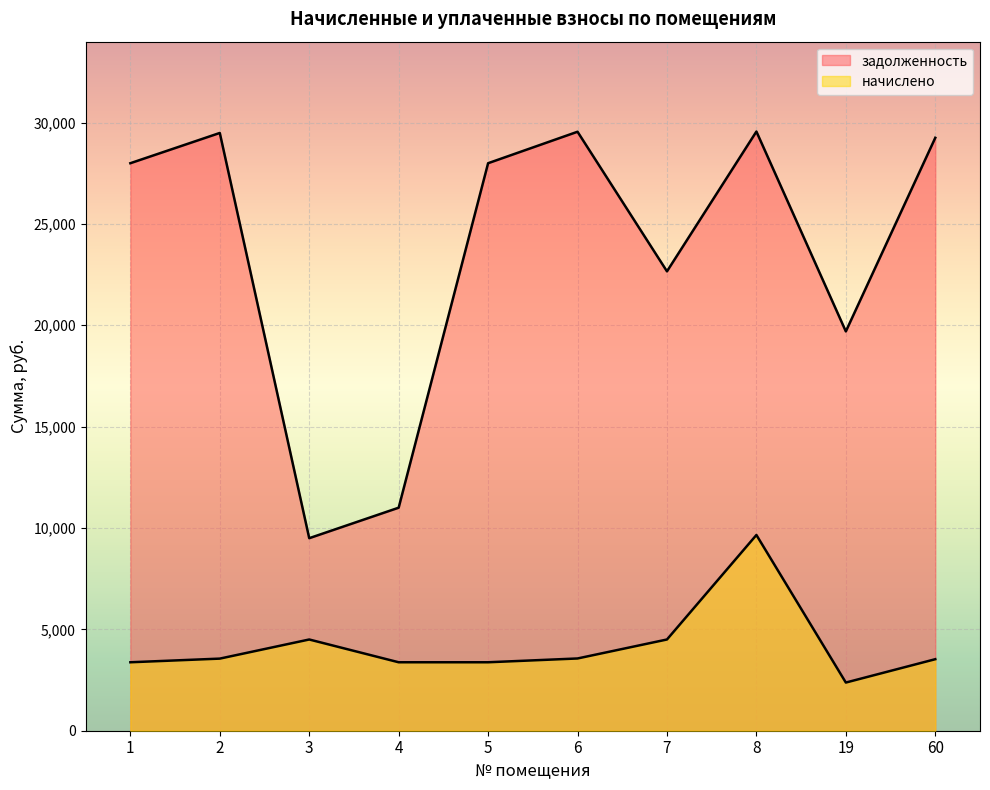

The начислено series shows 2255.2 at 2. True or false?

False